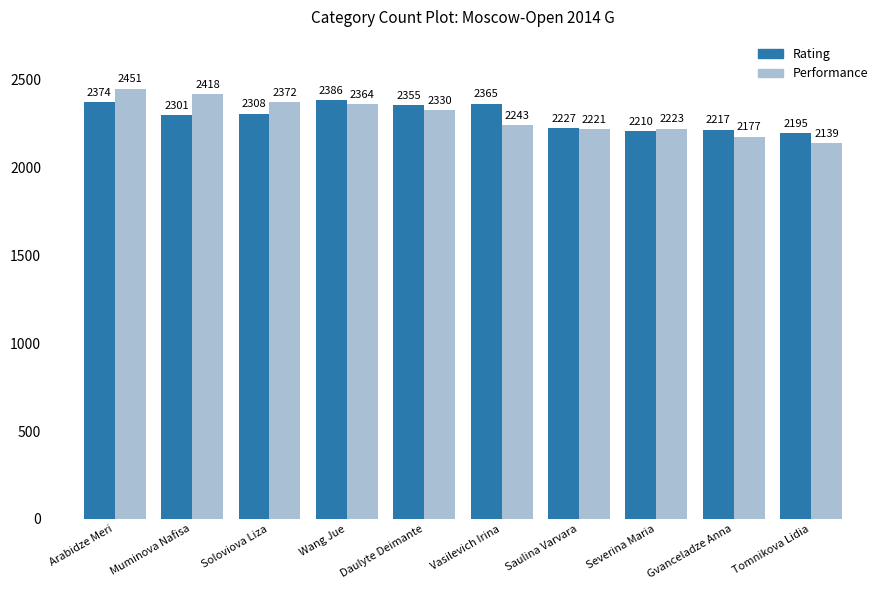

How many values in the Performance series are below 2330?

5